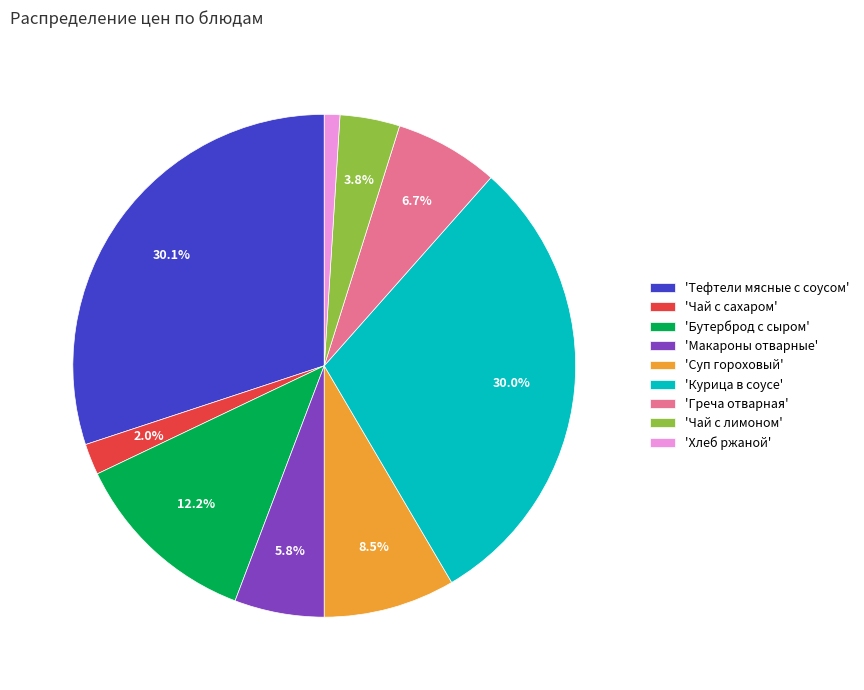

Which category has the smallest portion of the pie?

'Хлеб ржаной'